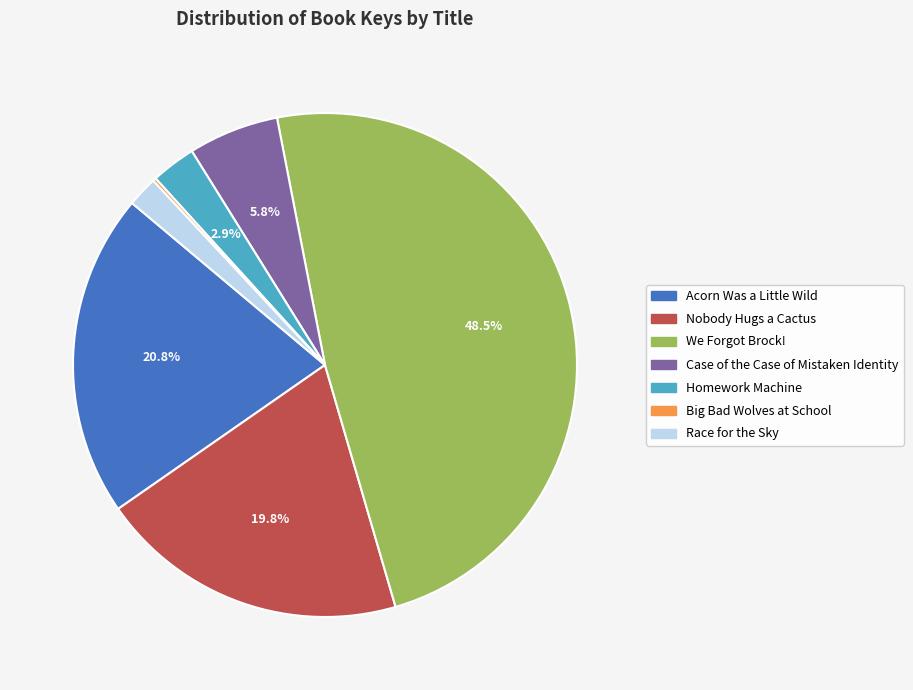

To the nearest percent, what is the difference between the largest and smallest slice percentages?

48%